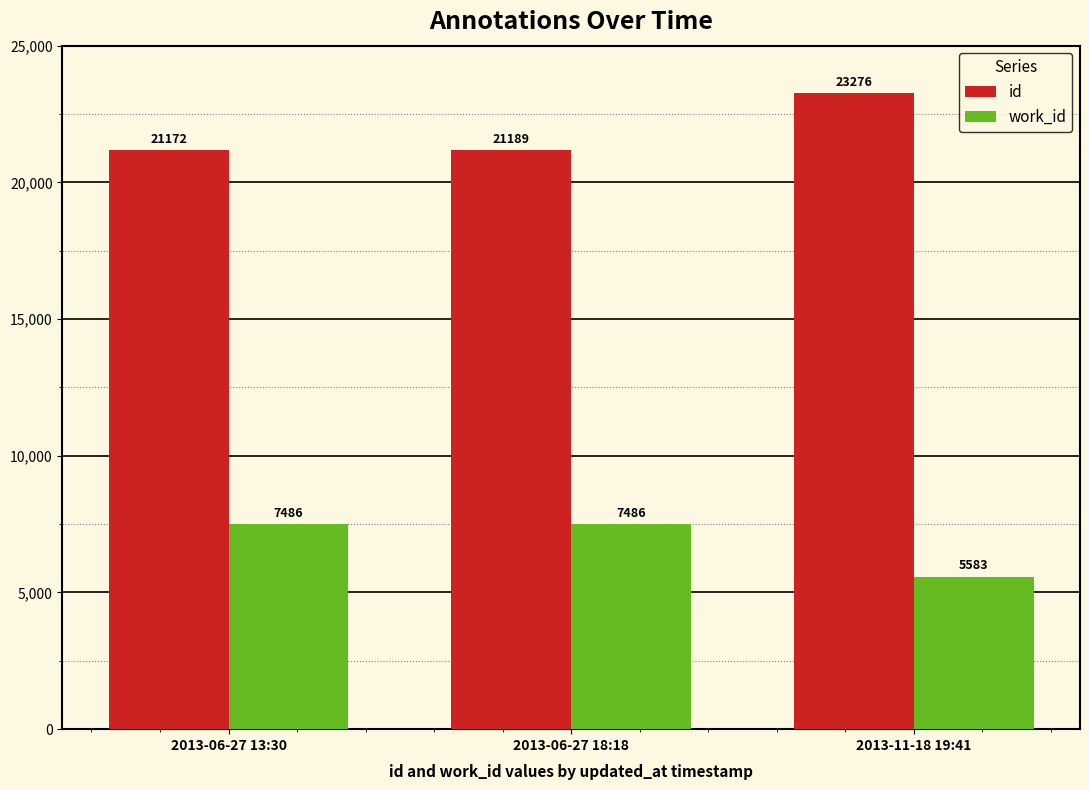

What is the difference between the maximum and minimum values in the work_id series?

1903